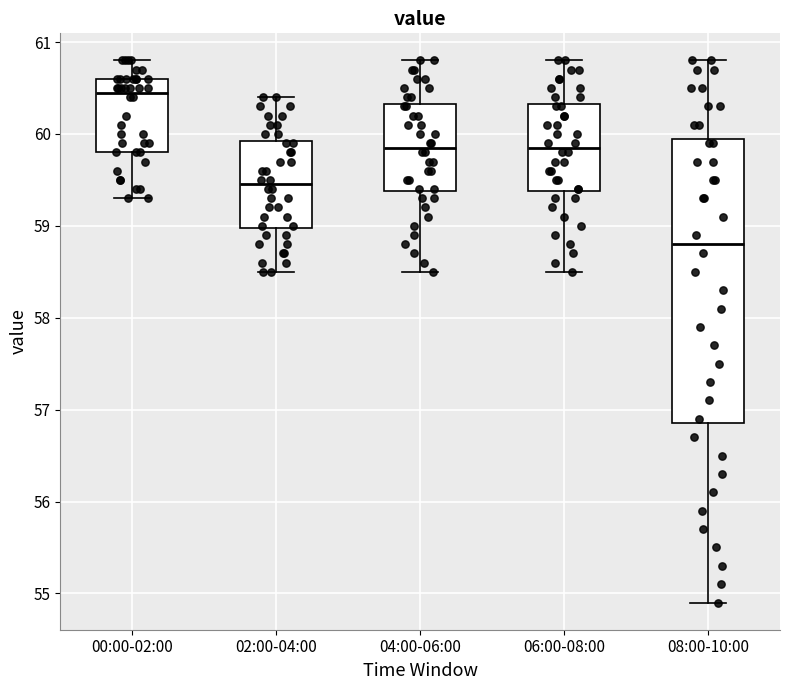

Which box's median line is the highest?

00:00-02:00